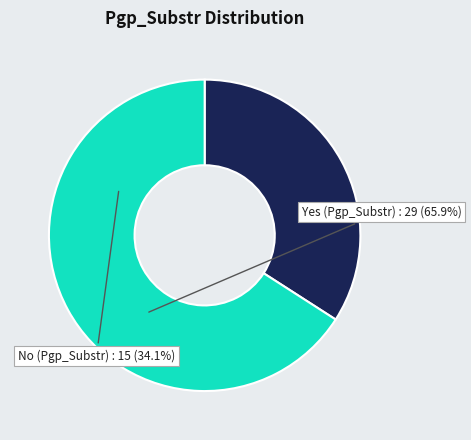

What is the ratio of the value at Yes to the value at No?

1.9